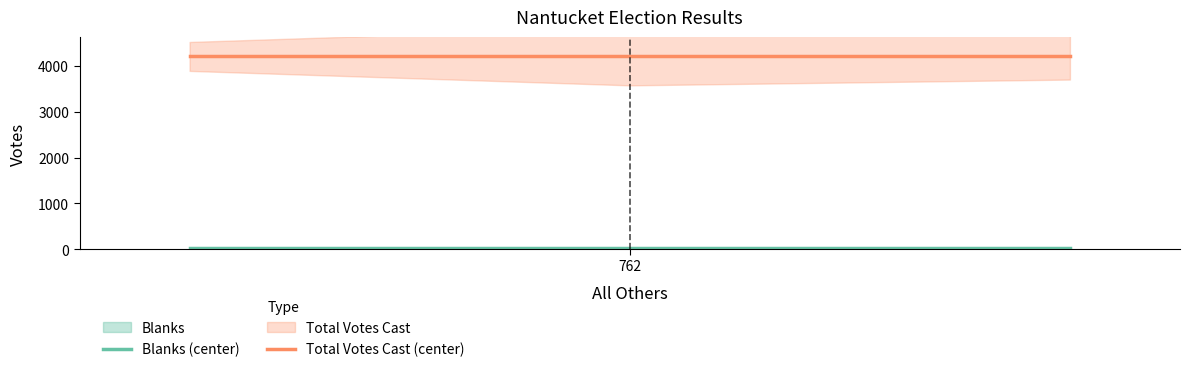

What is the minimum value for Total Votes Cast (center)?

4205